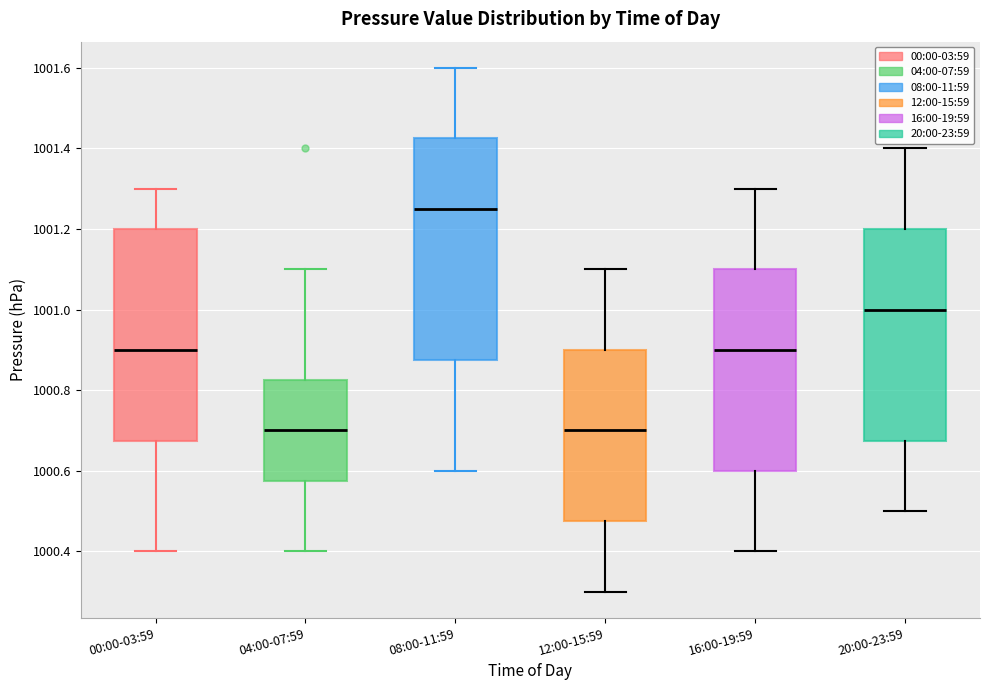

Reading left to right, read every box against the y-axis: the position of its median line, the range the box covers, and the ends of its whiskers. The values are not printed on the chart, so give them approximately, as read against the axis.

00:00-03:59: median 1000.90, box 1000.68 to 1001.20, whiskers 1000.40 to 1001.30
04:00-07:59: median 1000.70, box 1000.58 to 1000.82, whiskers 1000.40 to 1001.10
08:00-11:59: median 1001.26, box 1000.88 to 1001.42, whiskers 1000.60 to 1001.60
12:00-15:59: median 1000.70, box 1000.48 to 1000.90, whiskers 1000.30 to 1001.10
16:00-19:59: median 1000.90, box 1000.60 to 1001.10, whiskers 1000.40 to 1001.30
20:00-23:59: median 1001.00, box 1000.68 to 1001.20, whiskers 1000.50 to 1001.40